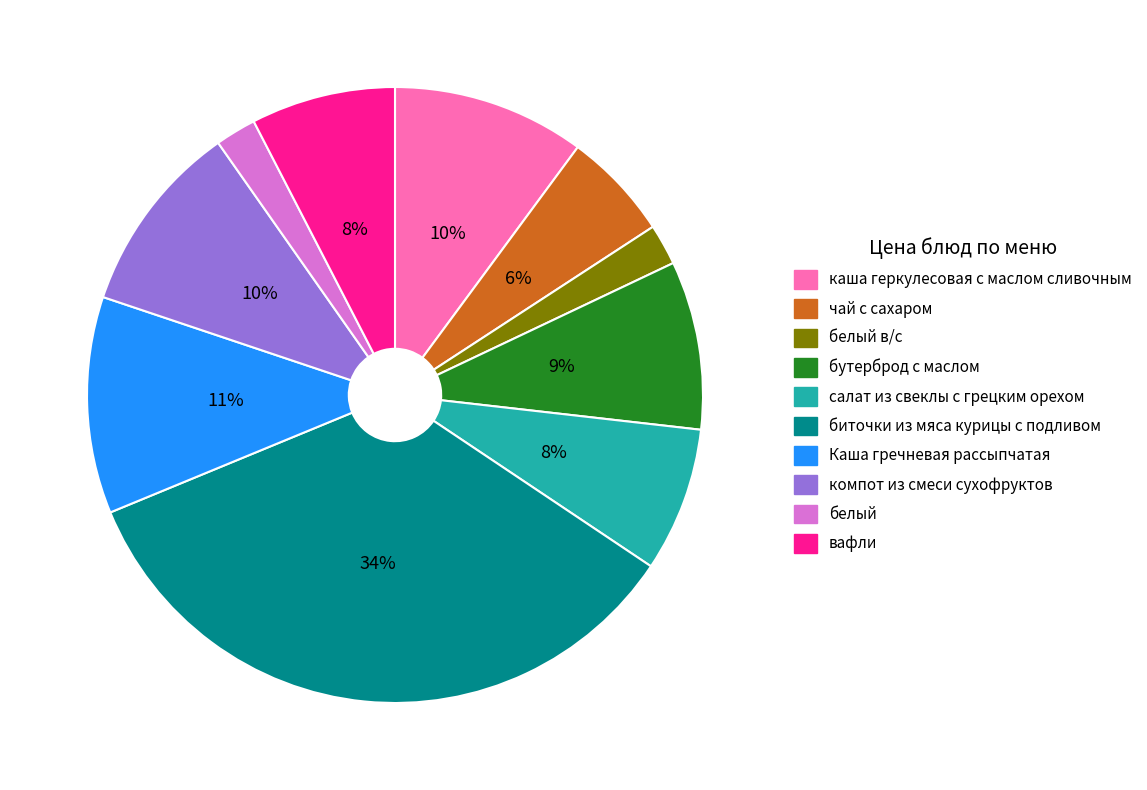

Is there a majority slice in this chart?

No